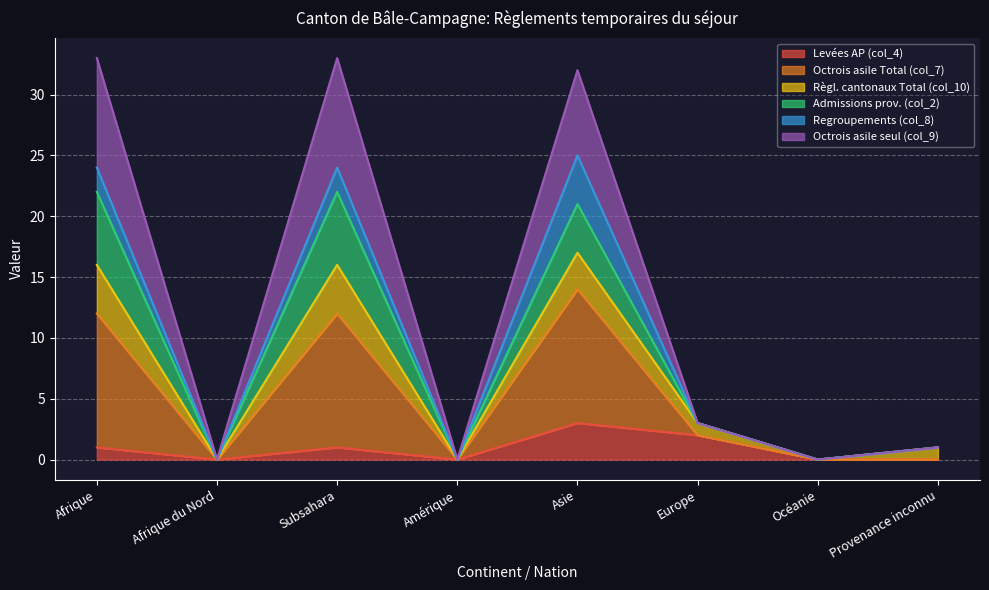

True or false: Levées AP (col_4) has a value of 1 at Afrique.

True